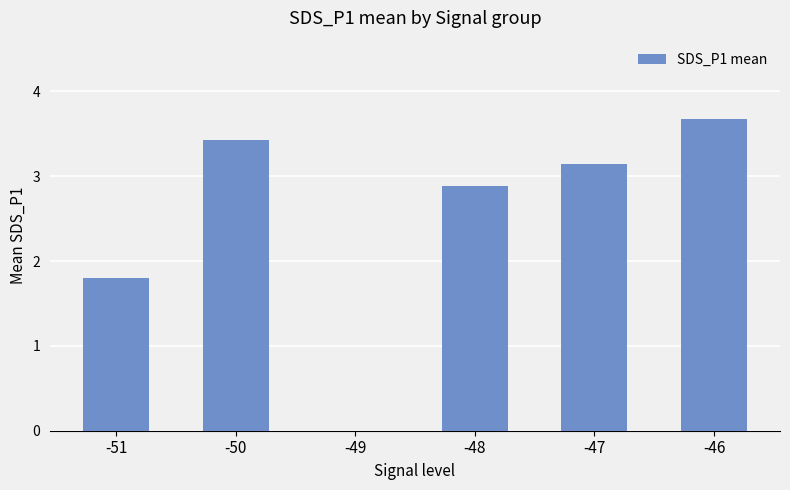

What is the sum of the values at -50 and -49?

3.4